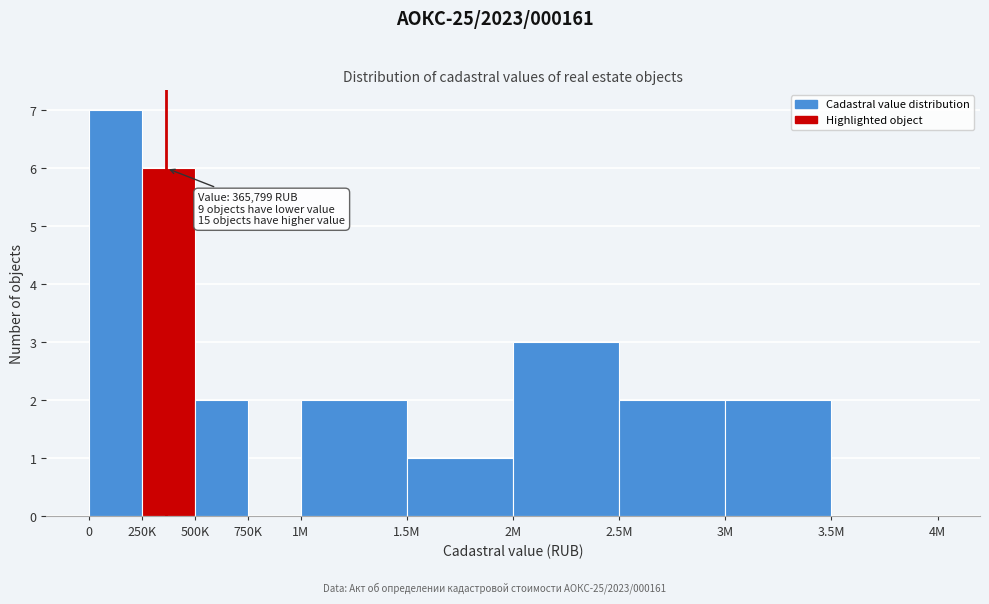

Reading left to right, transcribe all the data shown in this chart.

0=7	250K=6	500K=2	750K=0	1M=2	1.5M=1	2M=3	2.5M=2	3M=2	3.5M=0